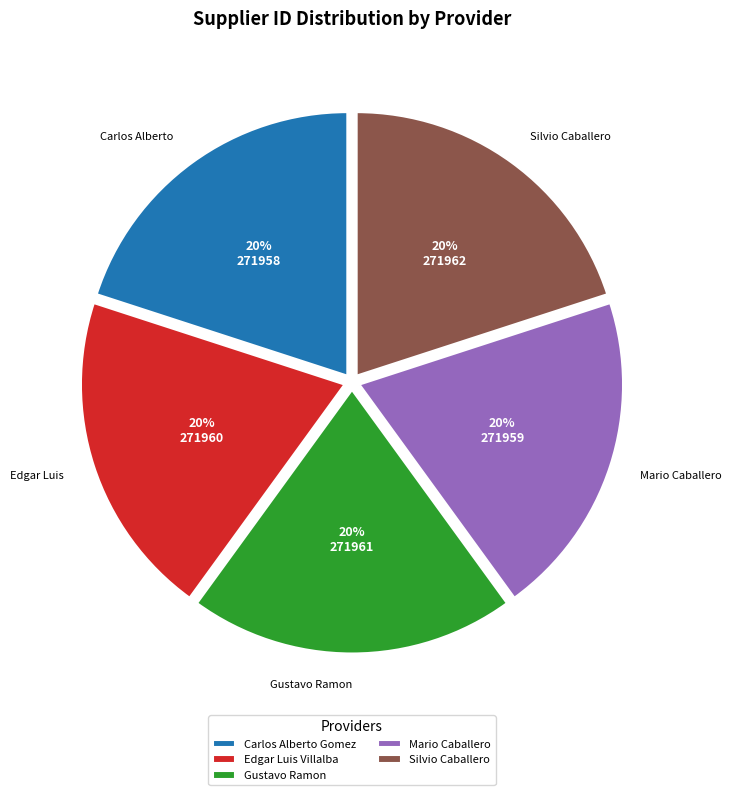

Is there any slice that represents more than half of the pie?

No